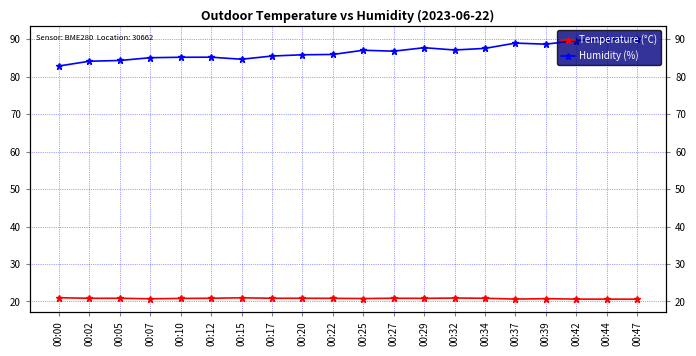

Is it true that Humidity (%) equals 156.3 at 00:37?

False